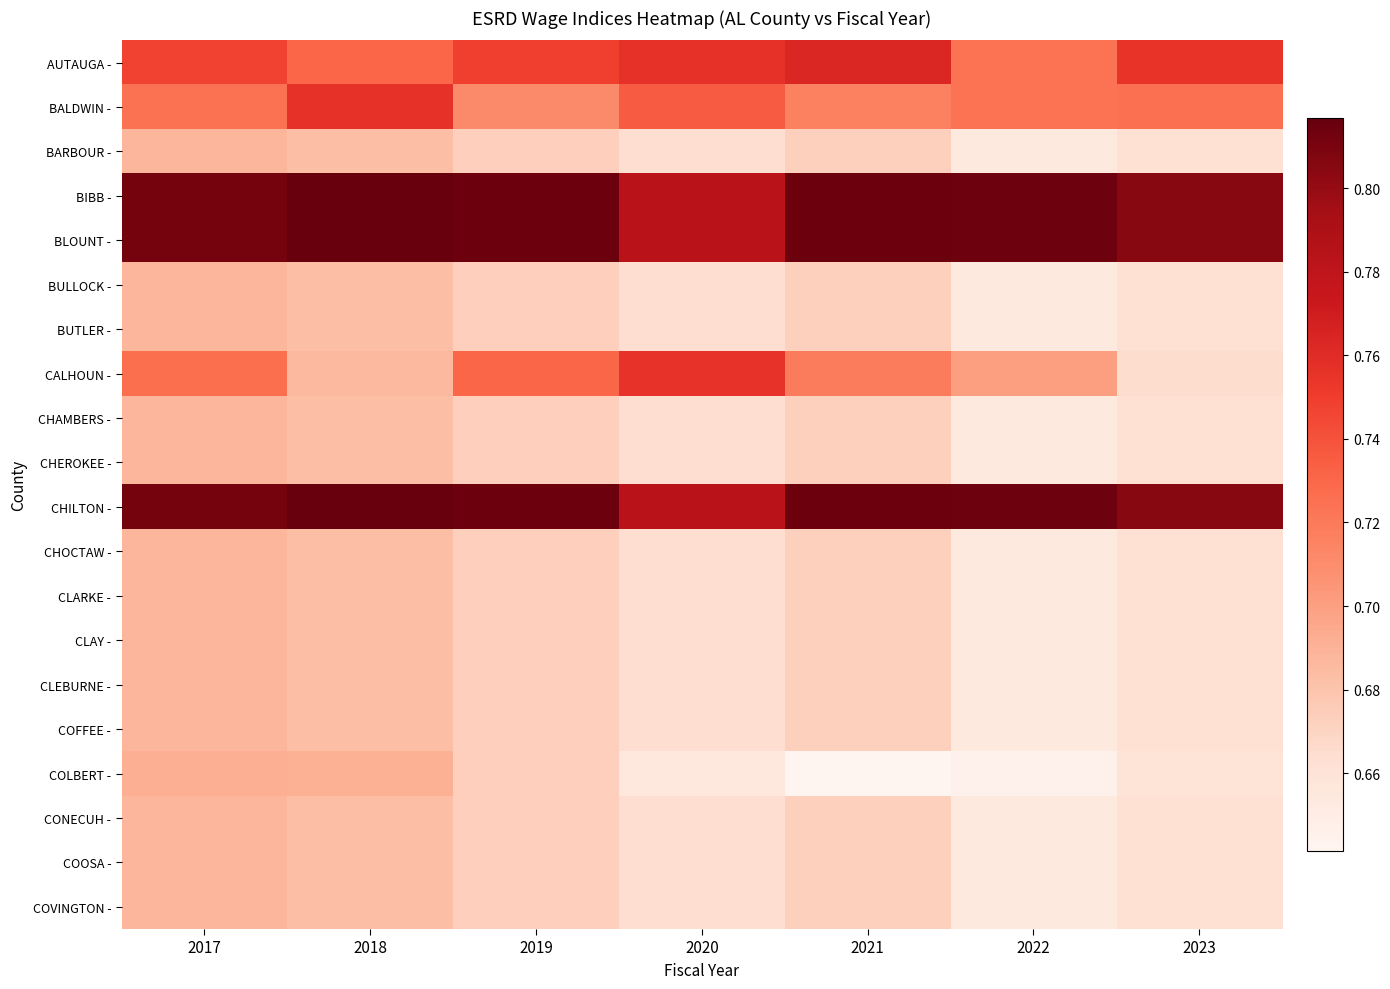

Which series has the largest total across all categories?

BIBB -